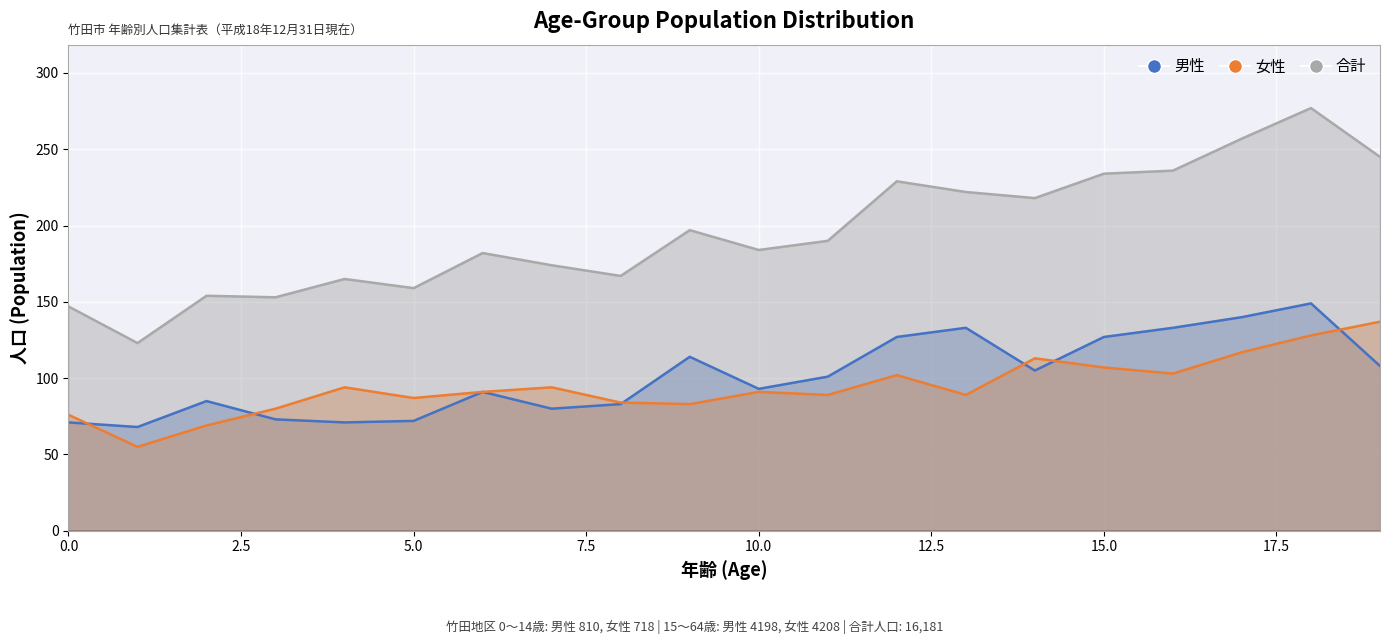

What is the sum of the 合計 values at 3 and 0?

300